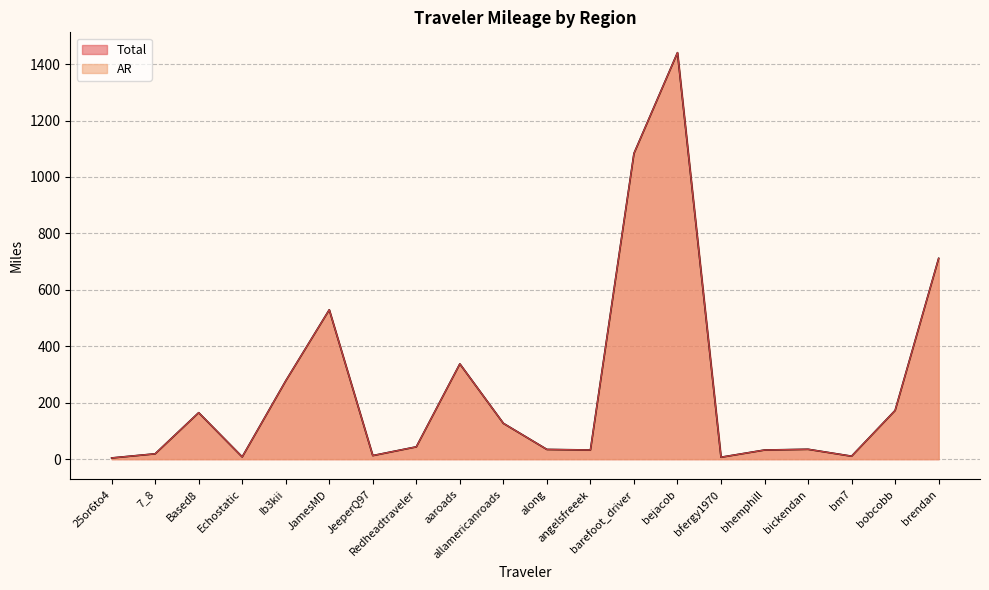

At how many categories does at least one series exceed 206?

6